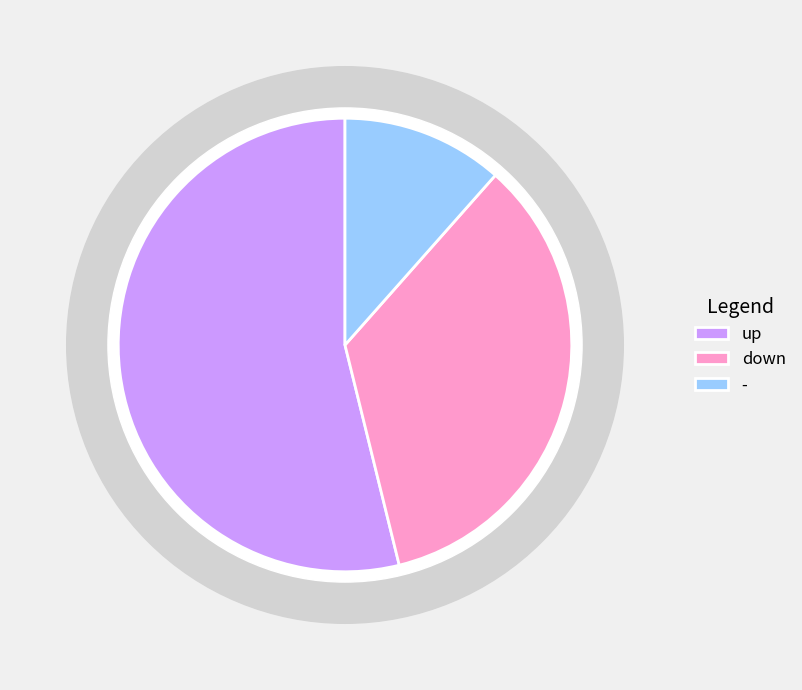

Does any single category account for the majority?

Yes